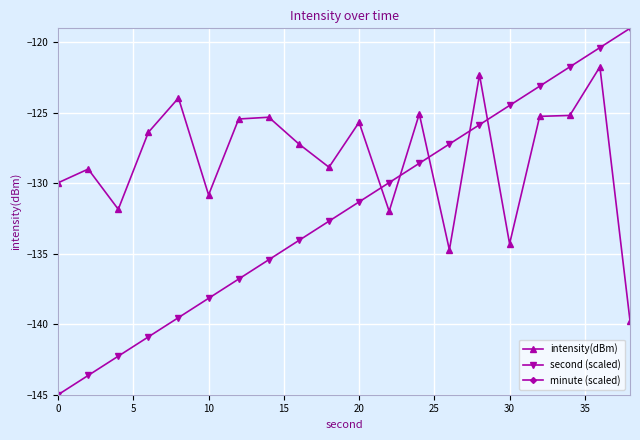

True or false: second (scaled) has a value of -239.2 at 20.

False